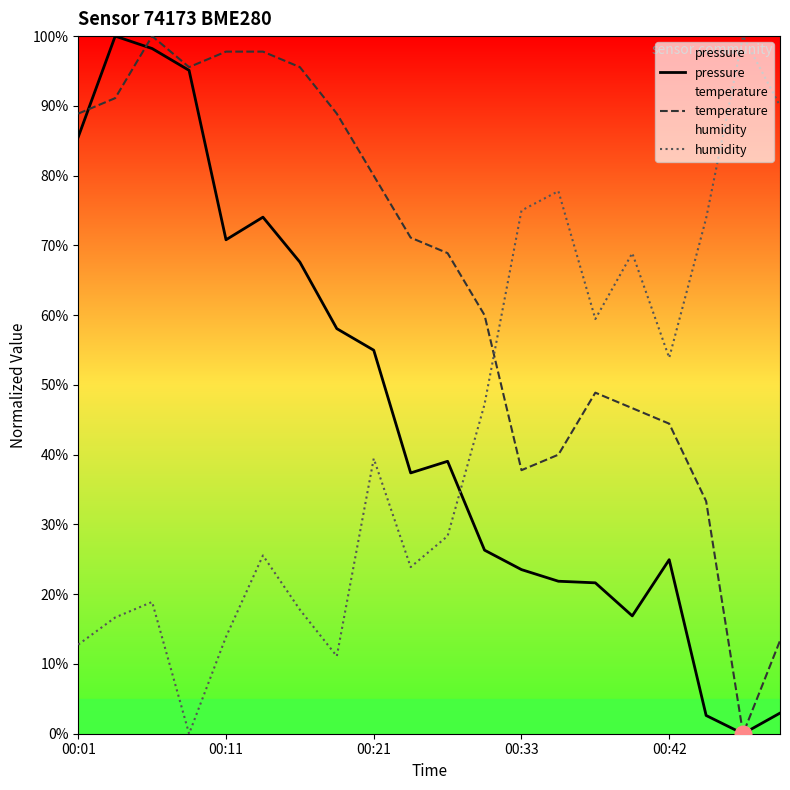

Reading left to right, transcribe all the data shown in this chart.

pressure: 85.6	100.0	98.2	95.1	70.8	74.0	67.6	58.1	55.0	37.4	39.1	26.3	23.5	21.9	21.6	16.9	24.9	2.6	0.0	3.0
temperature: 88.9	91.1	100.0	95.6	97.8	97.8	95.6	88.9	80.0	71.1	68.9	60.0	37.8	40.0	48.9	46.7	44.4	33.3	0.0	13.3
humidity: 12.8	16.7	18.9	0.0	13.9	25.6	17.8	11.1	39.4	23.9	28.3	47.2	75.0	77.8	59.4	68.9	53.9	73.9	100.0	90.0